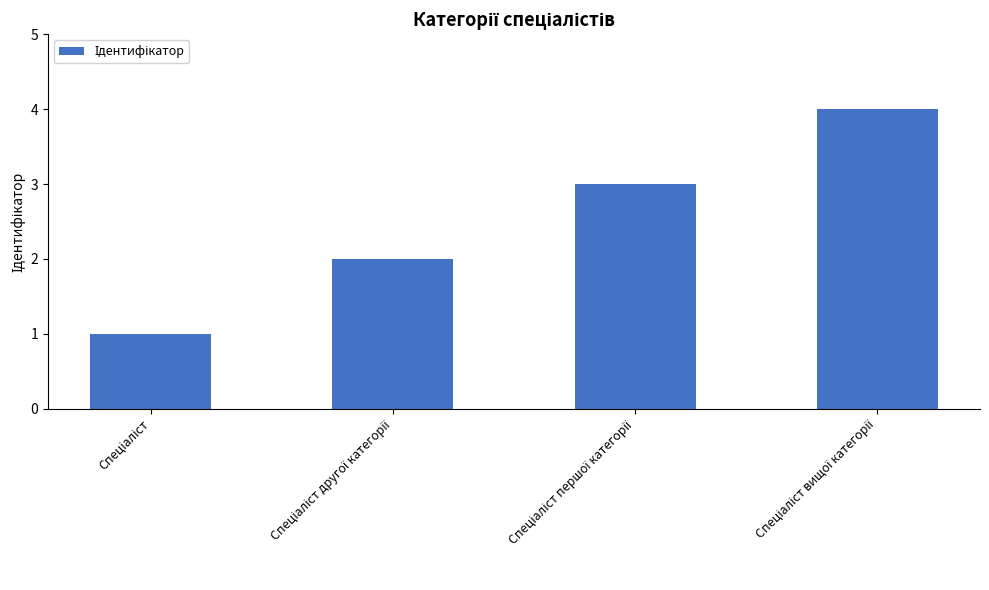

What is the sum of all values?

10